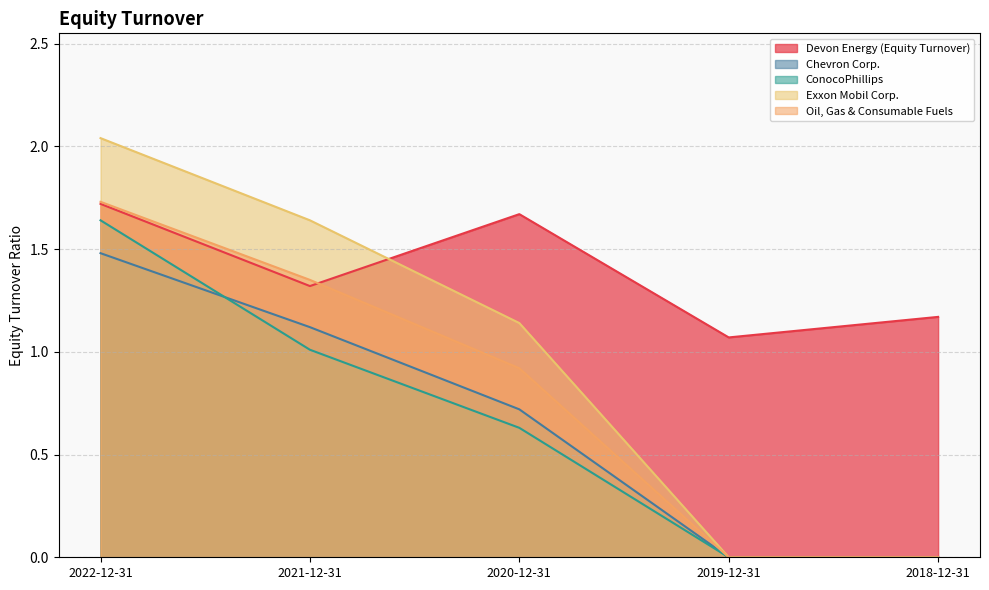

What is the average value of the Exxon Mobil Corp. series?

1.0